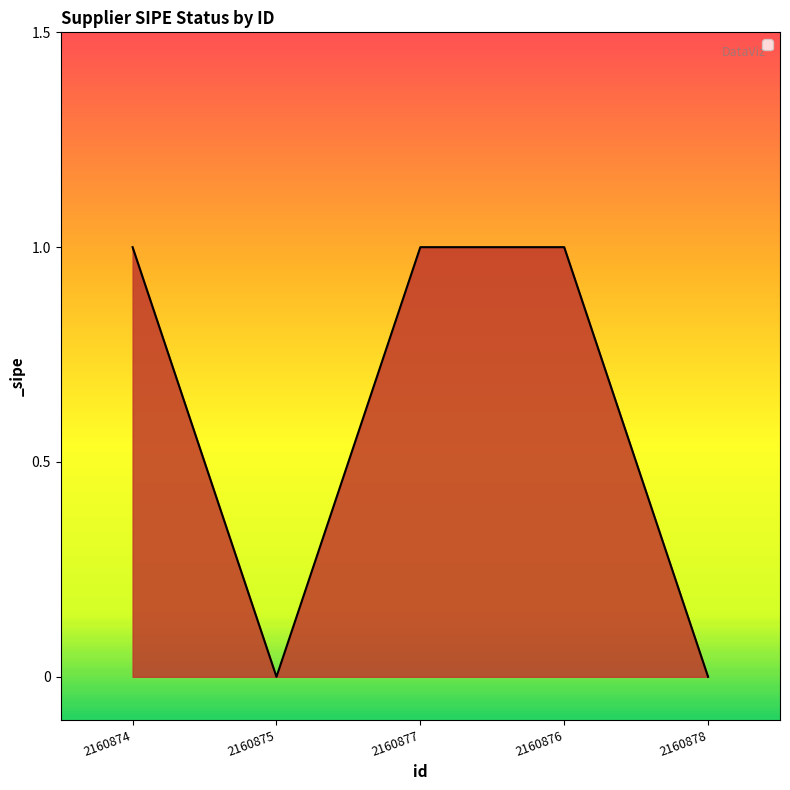

Reading right to left, what are all the values shown in this chart?

0	1	1	0	1